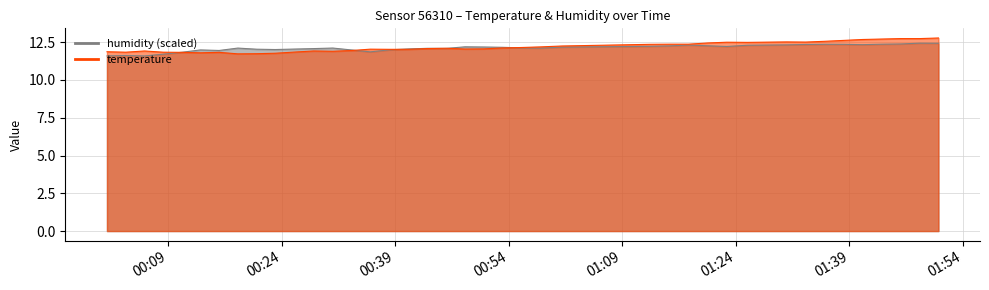

Which series has the widest spread of values?

temperature